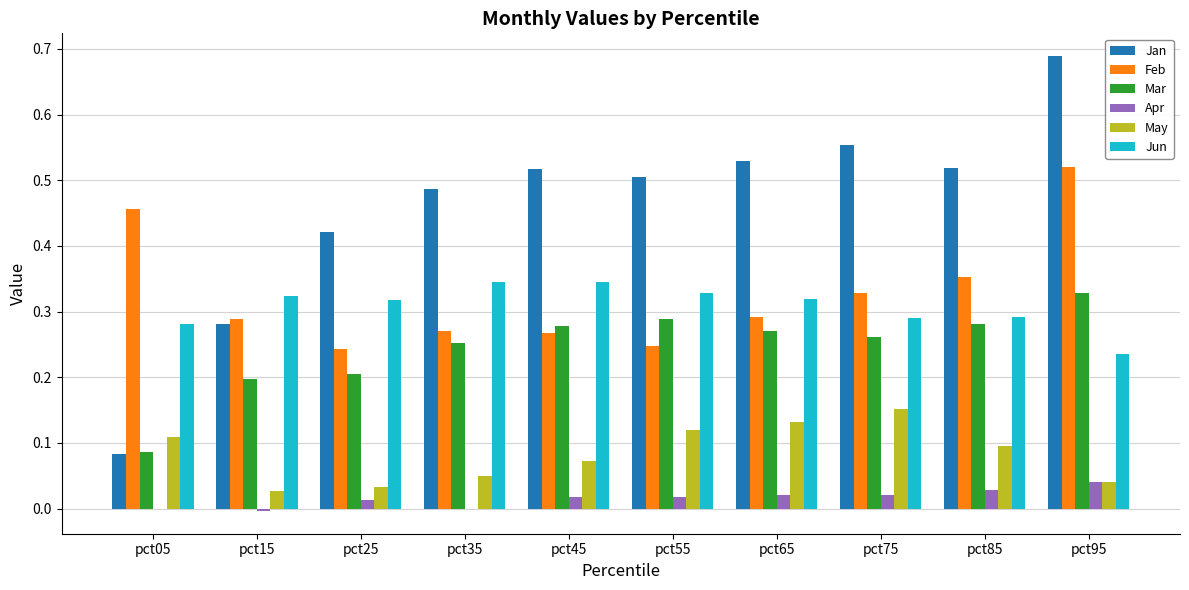

How many series are shown in this chart?

6